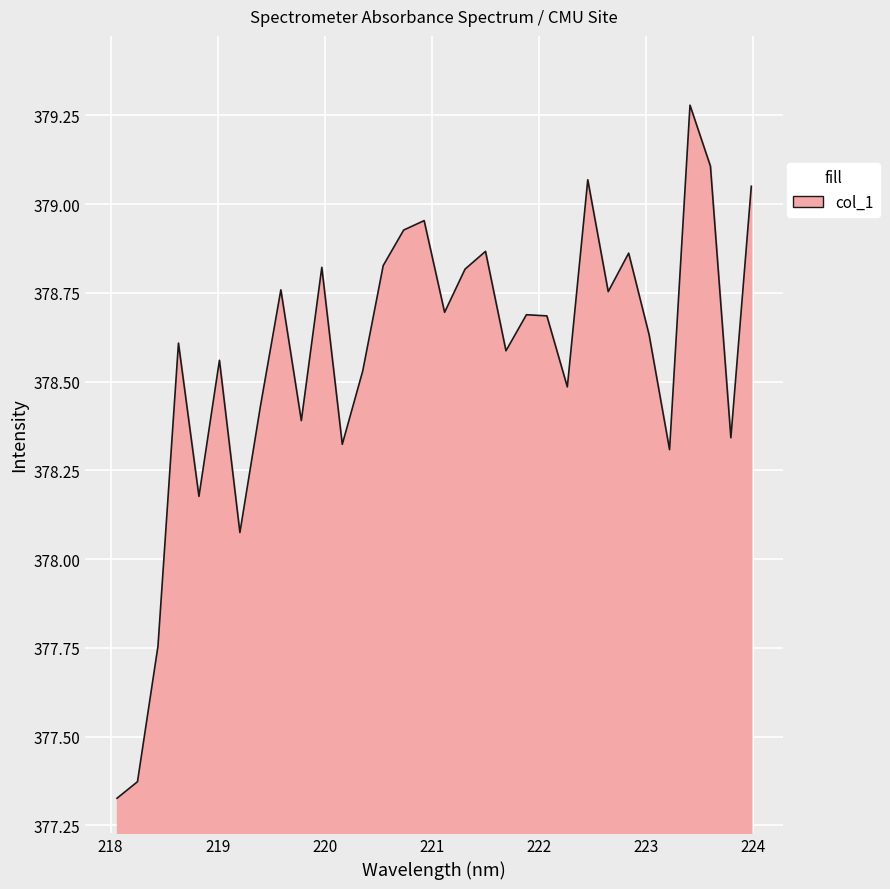

What is the greatest value displayed?

379.3